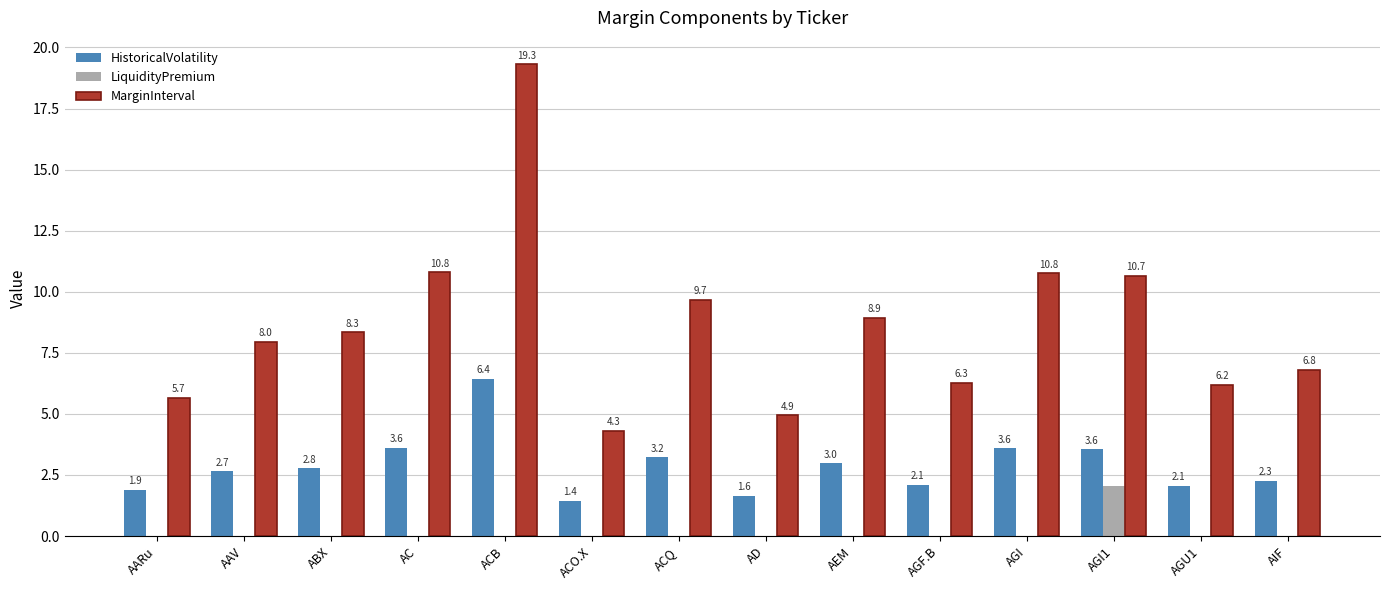

Reading right to left, transcribe all the data shown in this chart.

HistoricalVolatility: 2.3	2.1	3.6	3.6	2.1	3.0	1.6	3.2	1.4	6.4	3.6	2.8	2.7	1.9
LiquidityPremium: 0.0	0.0	2.1	0.0	0.0	0.0	0.0	0.0	0.0	0.0	0.0	0.0	0.0	0.0
MarginInterval: 6.8	6.2	10.7	10.8	6.3	8.9	4.9	9.7	4.3	19.3	10.8	8.3	8.0	5.7